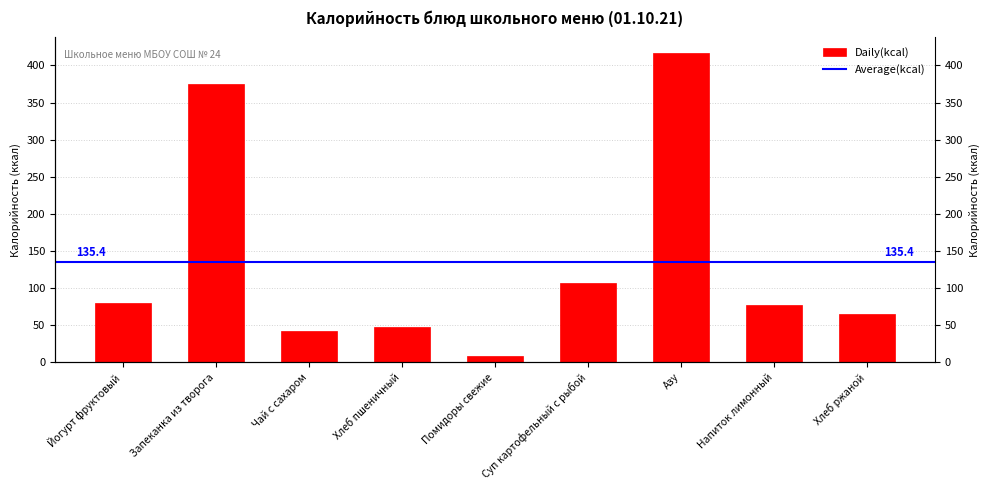

Read the value at Помидоры свежие.

8